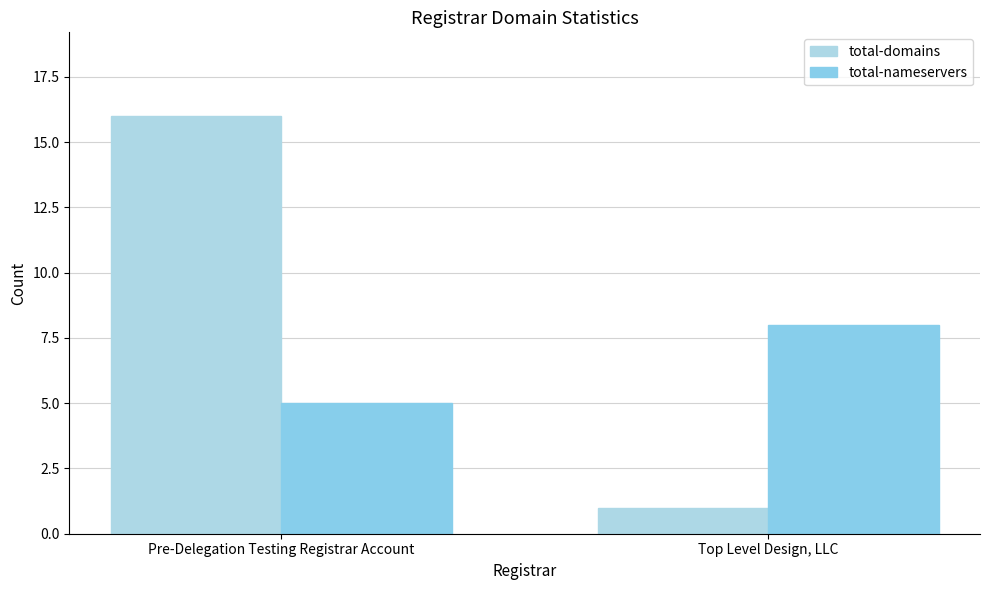

What is the difference between the highest and lowest values at Top Level Design, LLC?

7